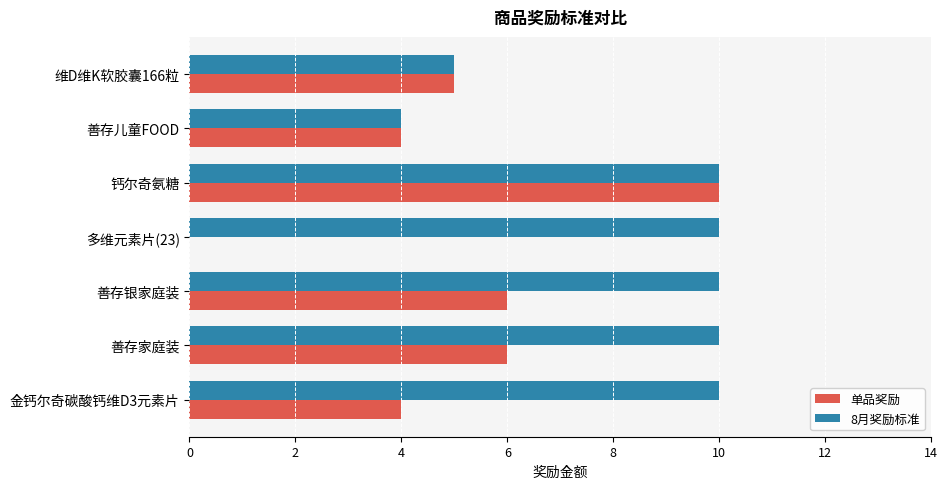

What is the sum of all 8月奖励标准 values?

59